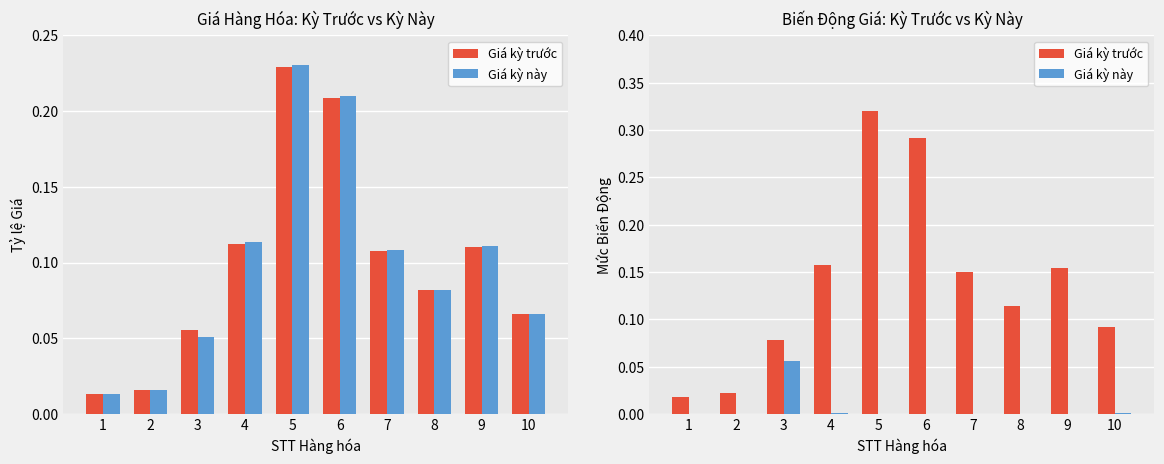

Where is Giá kỳ này nearest to the value 0?

1